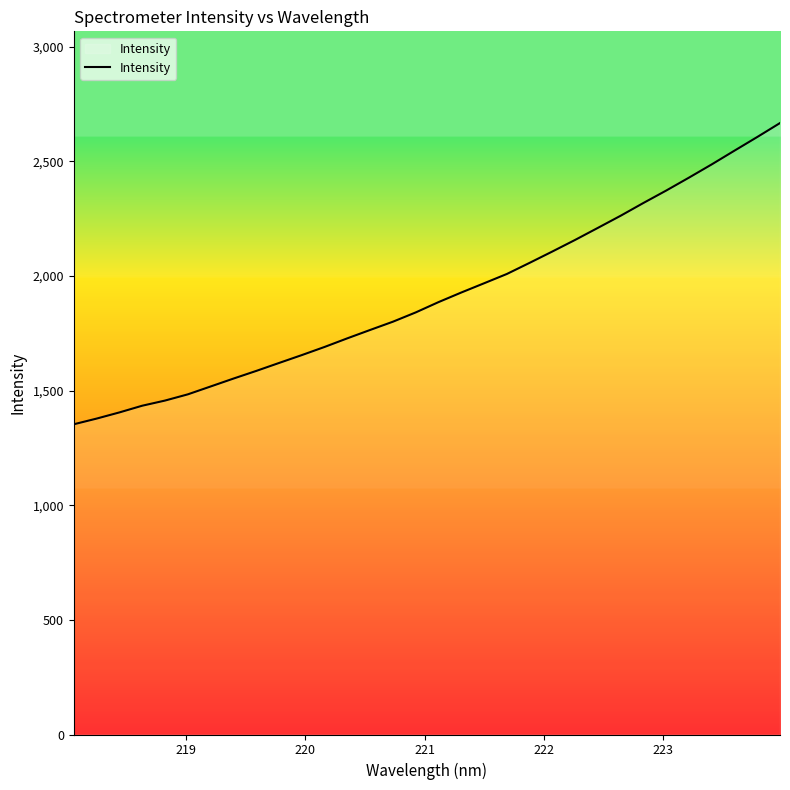

What is the minimum value shown in the chart?

1352.9